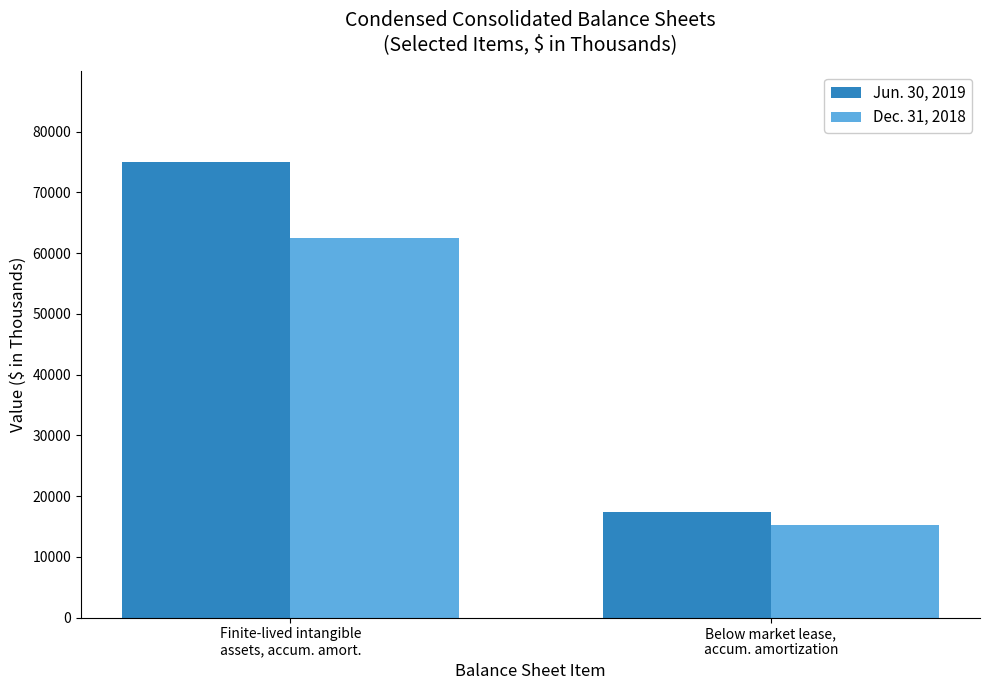

Reading left to right, what are all the values shown in this chart?

Jun. 30, 2019: 74995	17426
Dec. 31, 2018: 62543	15177